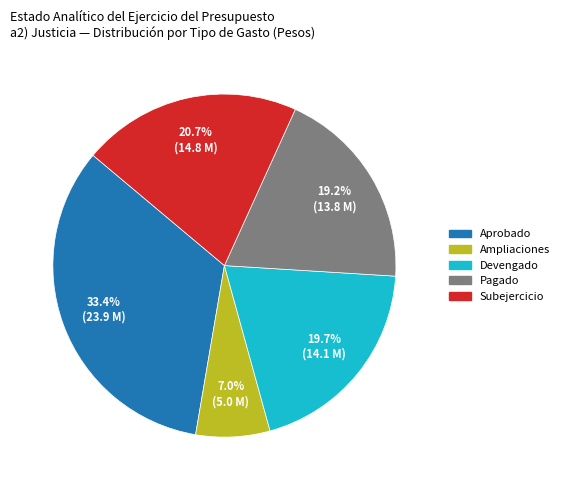

Is there a majority slice in this chart?

No